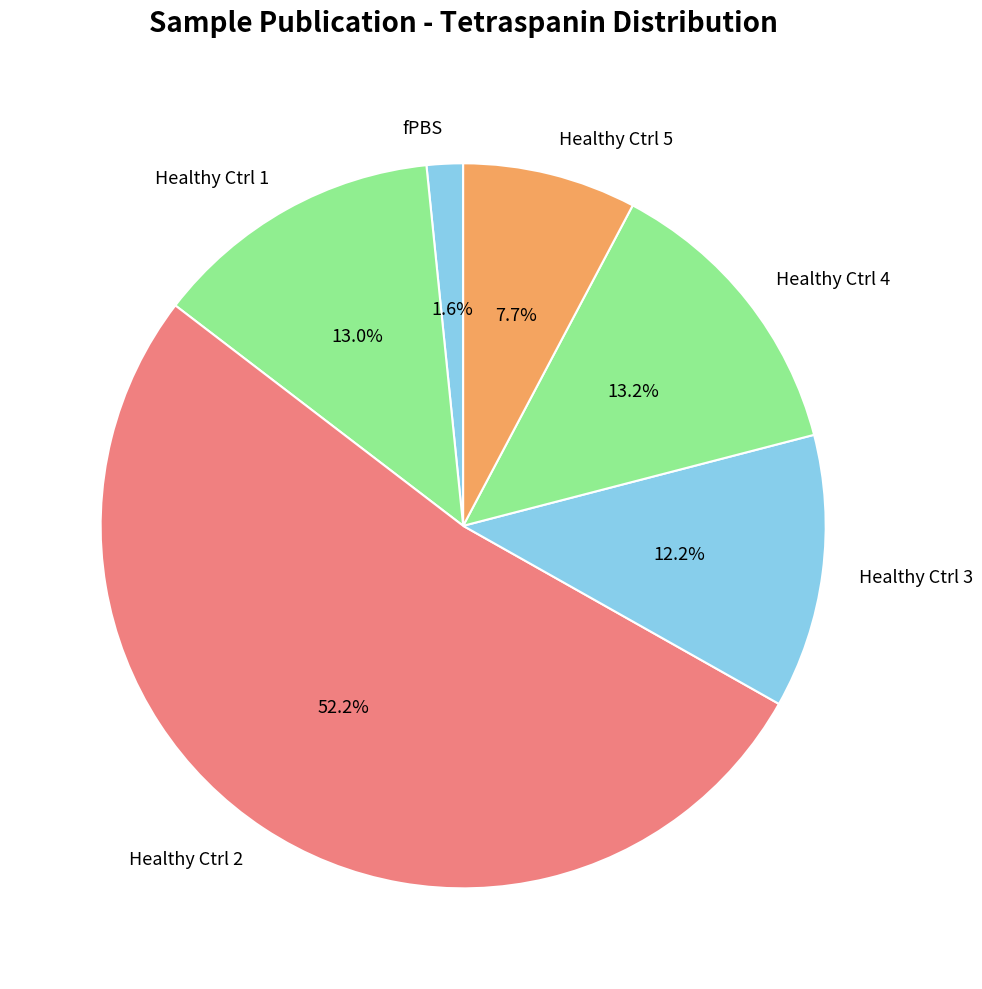

Which category has the biggest portion of the pie?

Healthy Ctrl 2